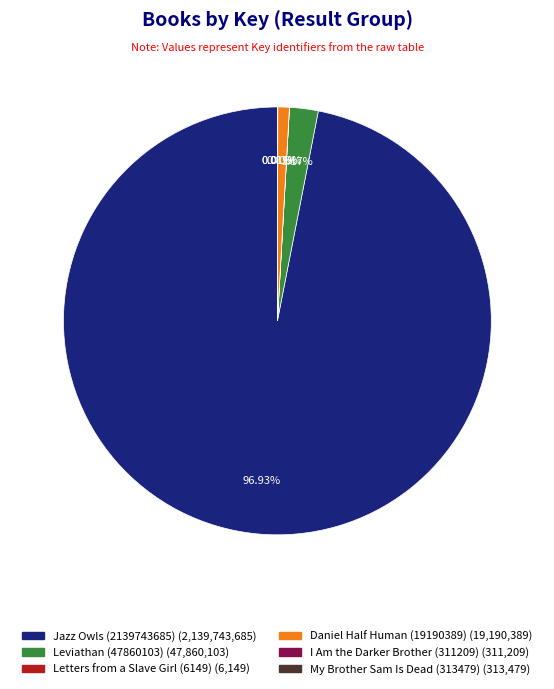

Is there any slice that represents more than half of the pie?

Yes